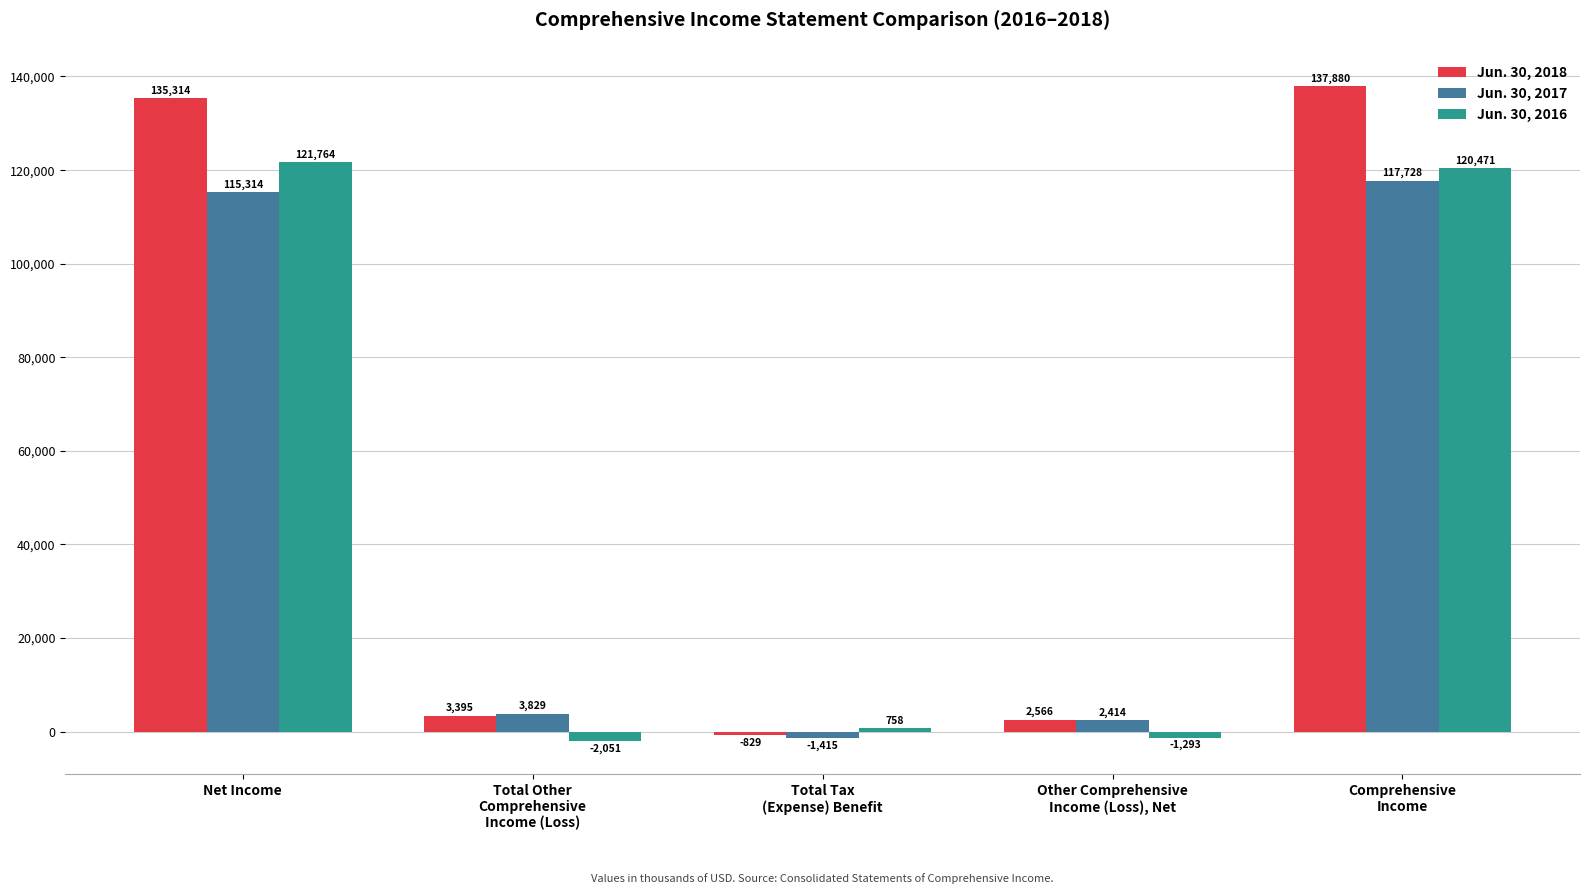

Does the chart contain stacked bars?

No